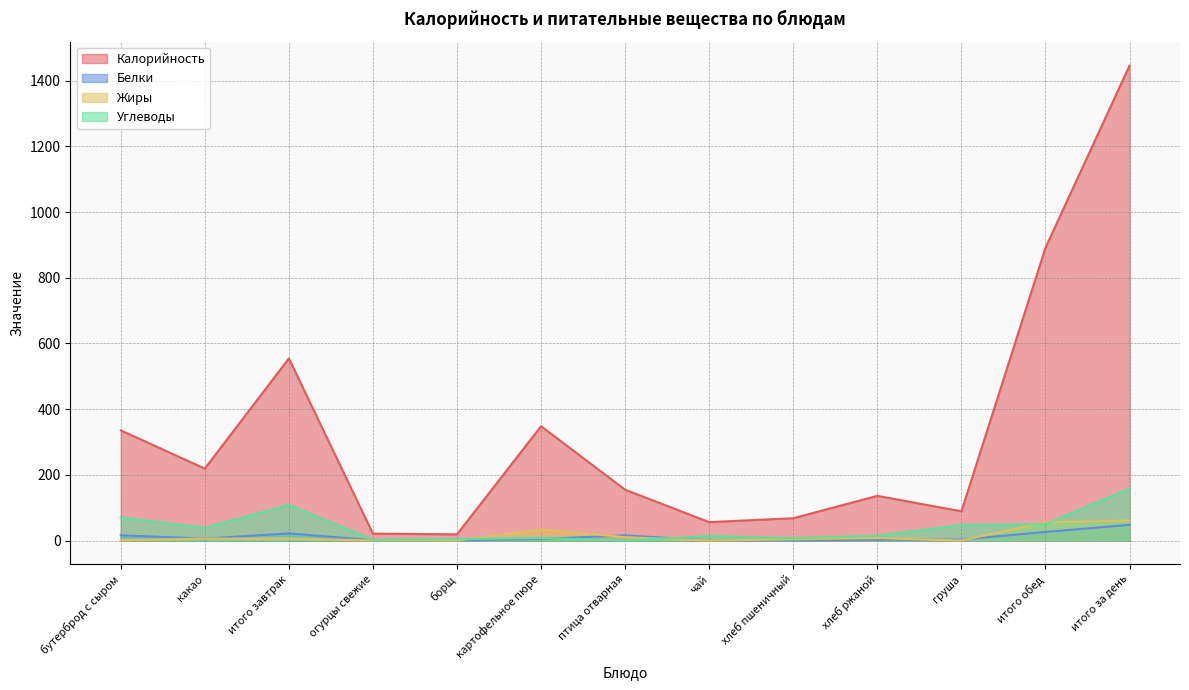

Which series has the largest range (max minus min)?

Калорийность